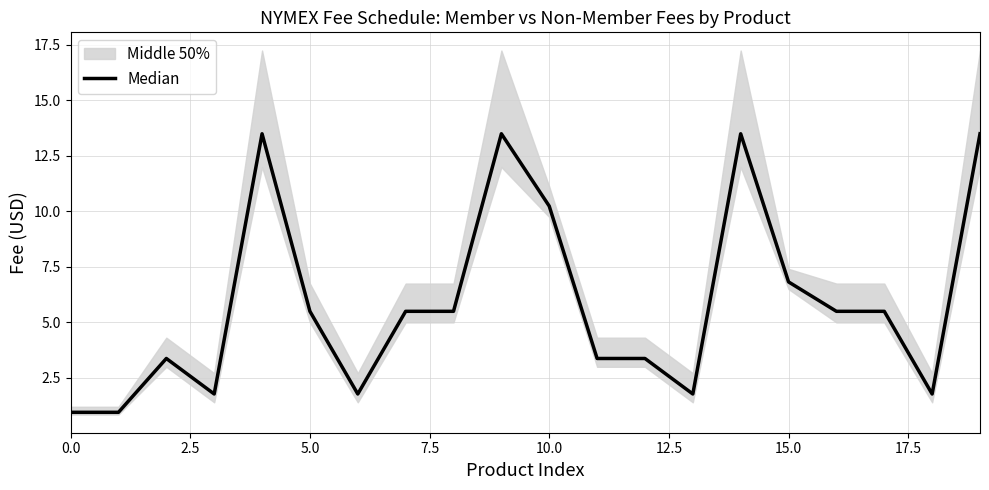

How many points are higher than both their immediate neighbors (excluding endpoints)?

4